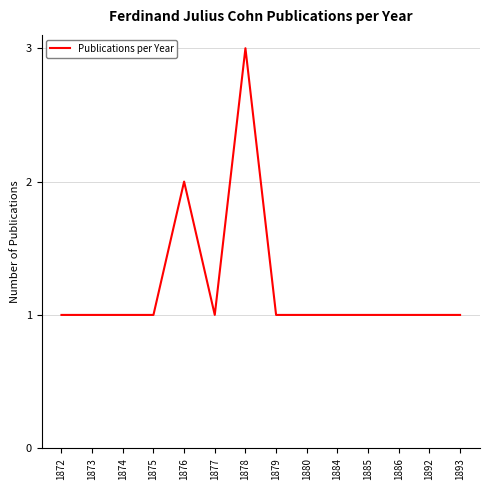

What is the ratio of the value at 1876 to the value at 1880?

2.0